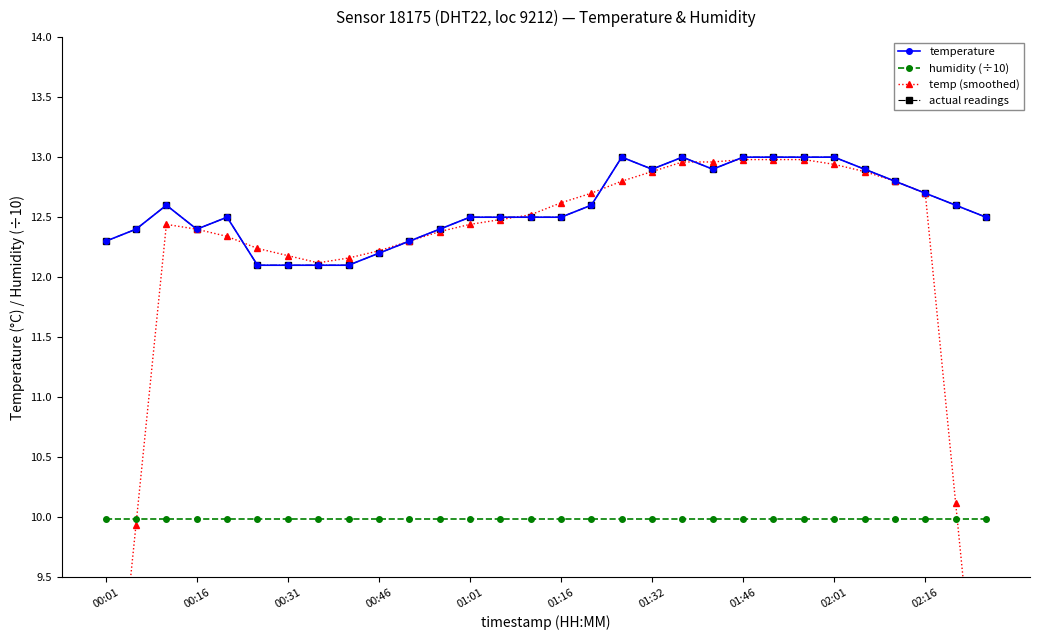

Between 00:31 and 27, which series saw the biggest shift?

temp (smoothed)